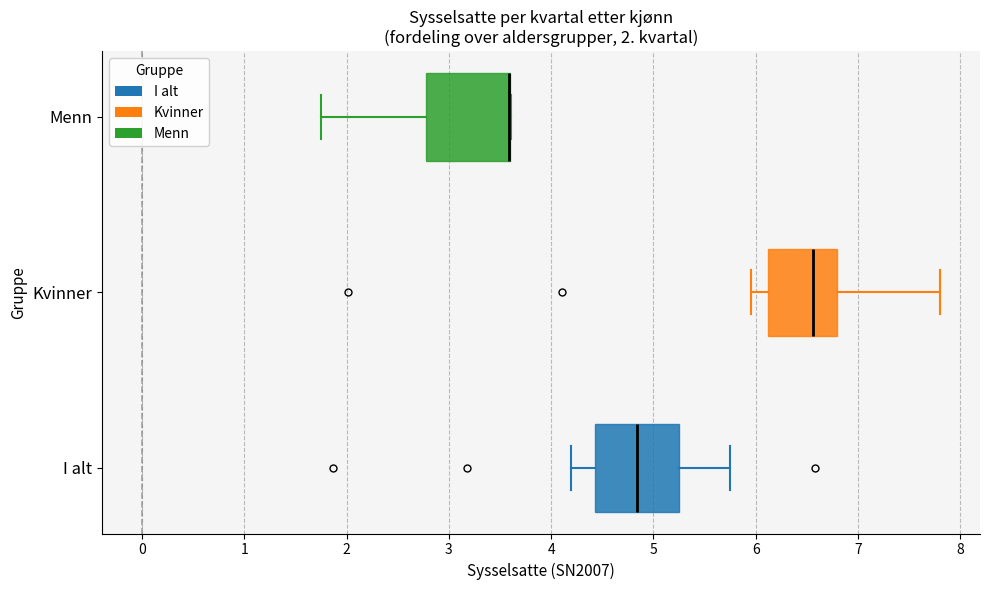

Where does the right whisker of the box for I alt end on the x-axis? The values are not printed on the chart, so give them approximately, as read against the axis.

5.7